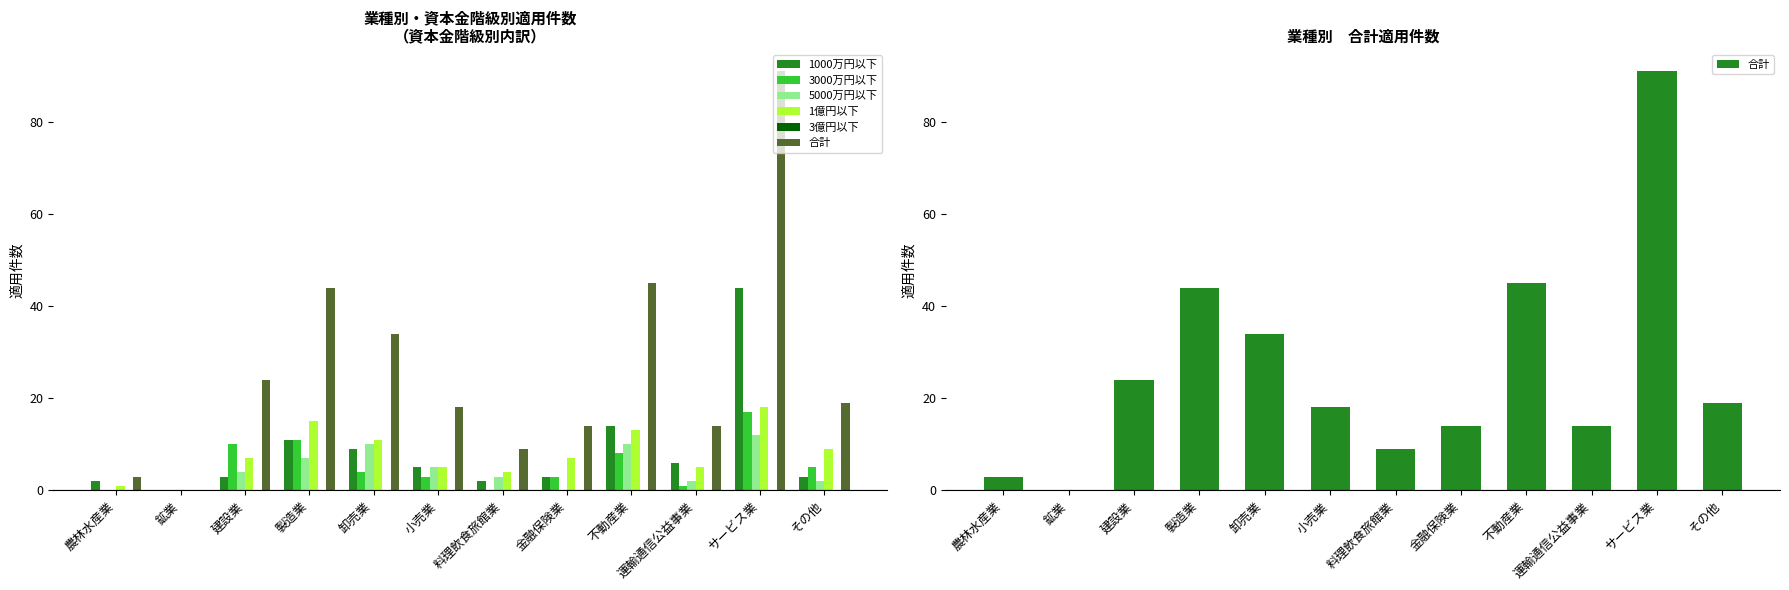

What is the label of the 9th bar from the right?

製造業